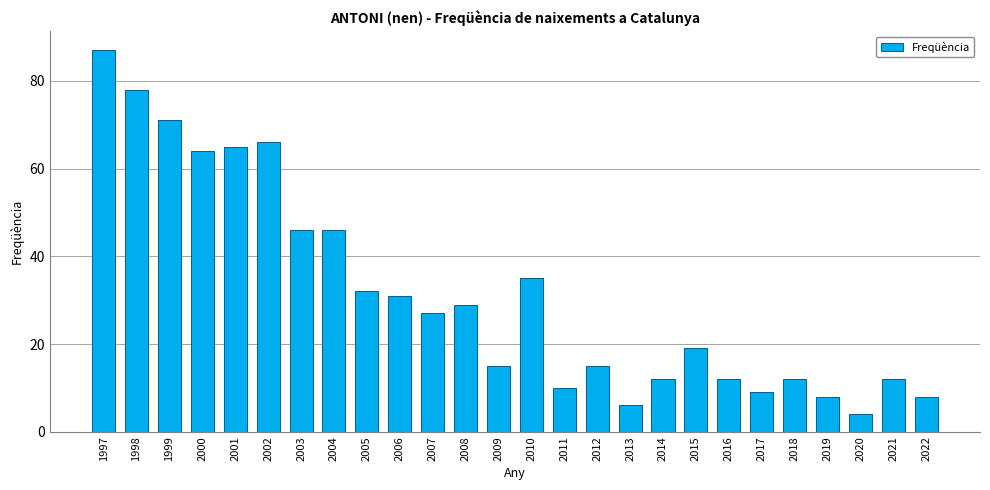

What value does the data have at 2009, to the nearest 10?

20